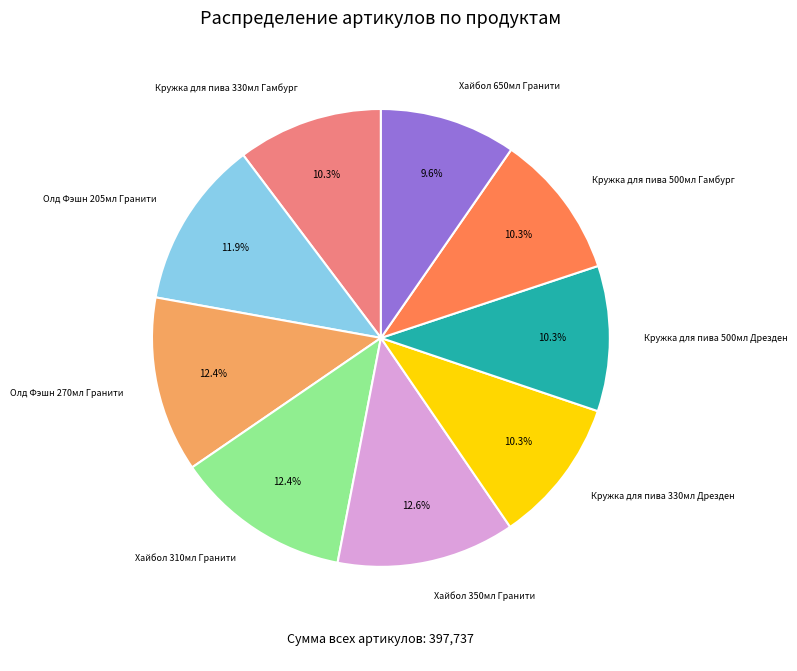

Which has a higher value, Олд Фэшн 270мл Гранити or Кружка для пива 330мл Гамбург?

Олд Фэшн 270мл Гранити